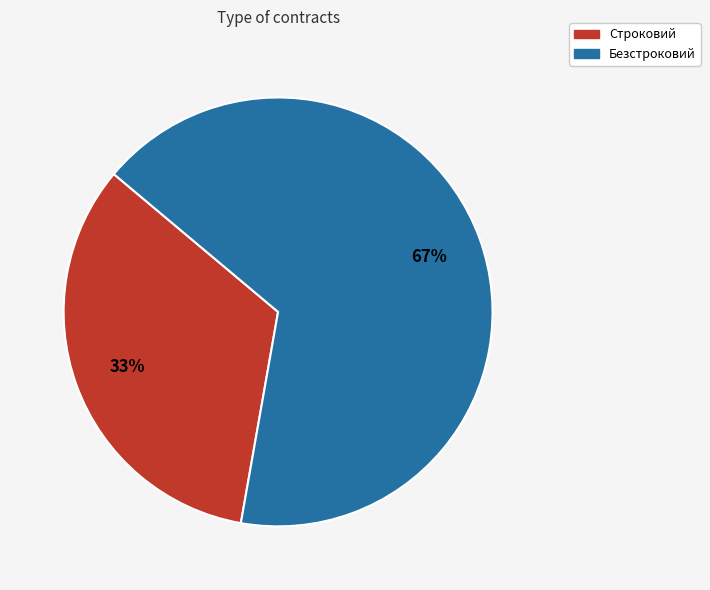

How many slices are in this pie chart?

2